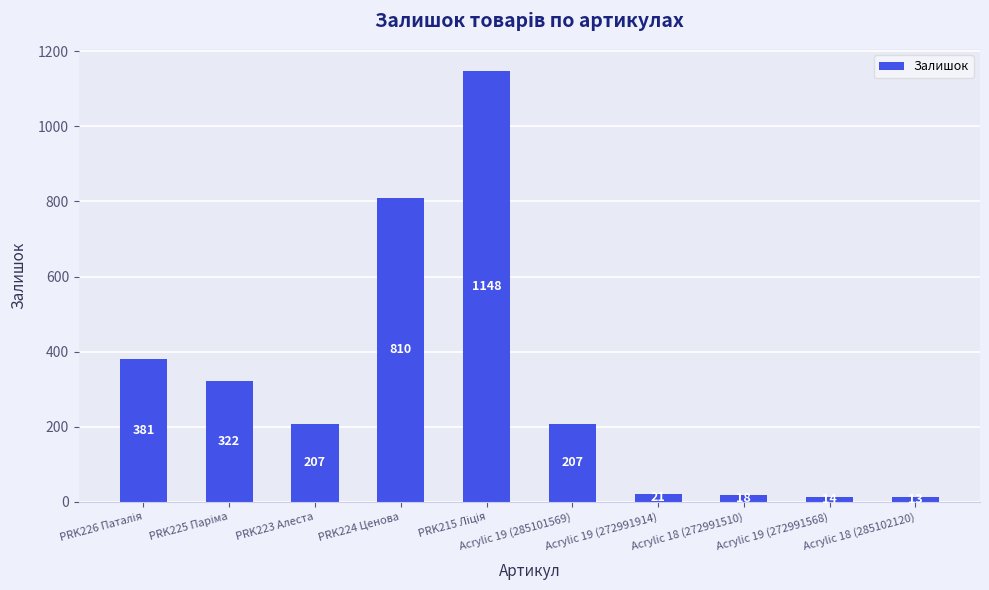

What is the difference between the maximum and minimum values?

1135